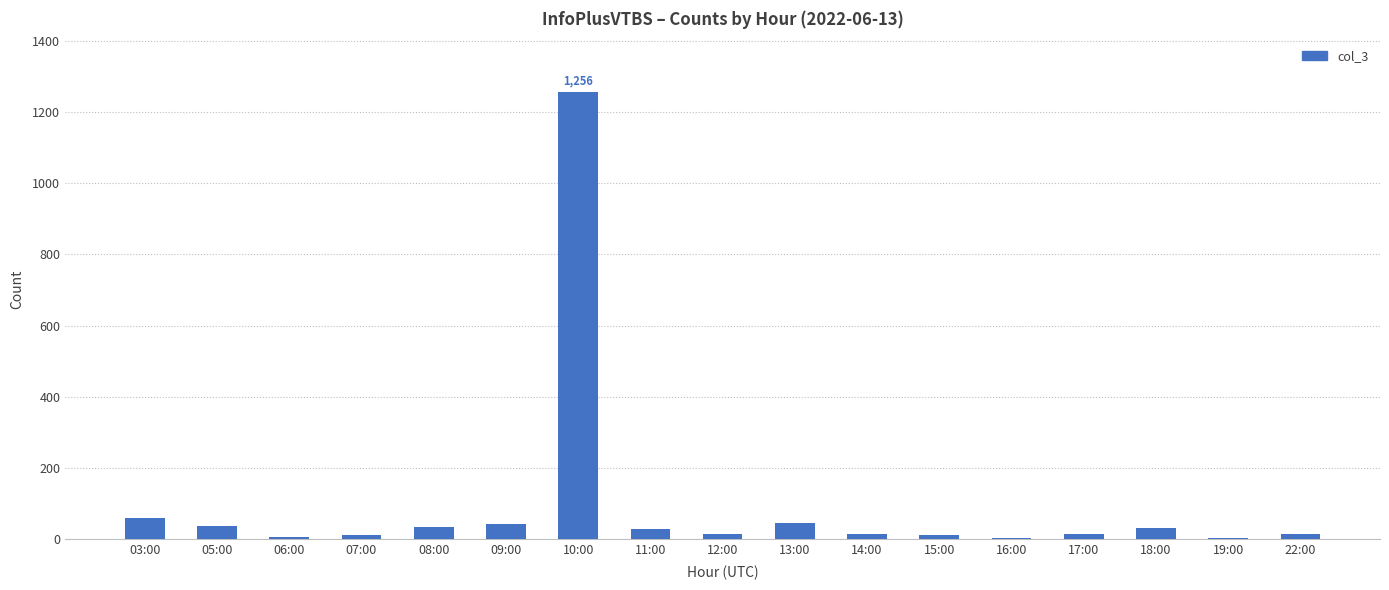

Which label corresponds to the largest value in the chart?

10:00